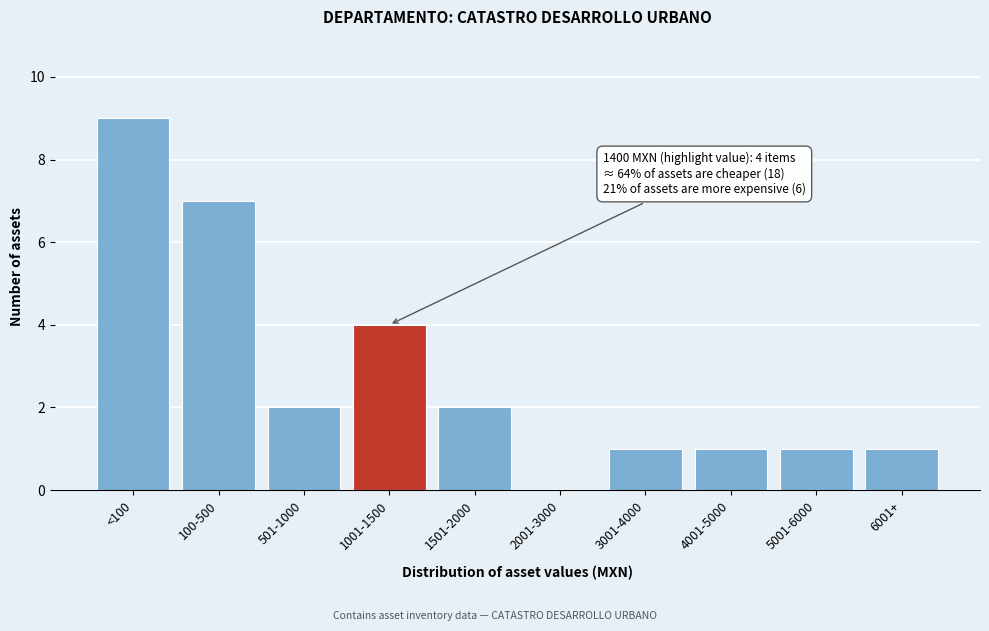

Reading left to right, extract all data points from this chart.

<100=9	100-500=7	501-1000=2	1001-1500=4	1501-2000=2	2001-3000=0	3001-4000=1	4001-5000=1	5001-6000=1	6001+=1